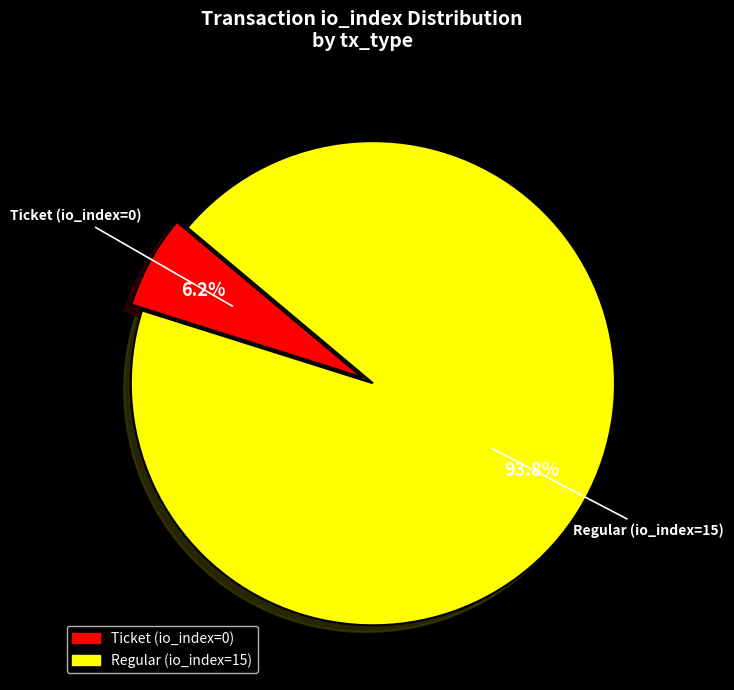

To the nearest percent, what is the difference between the Regular (io_index=15) and Ticket (io_index=0) slice percentages?

87%